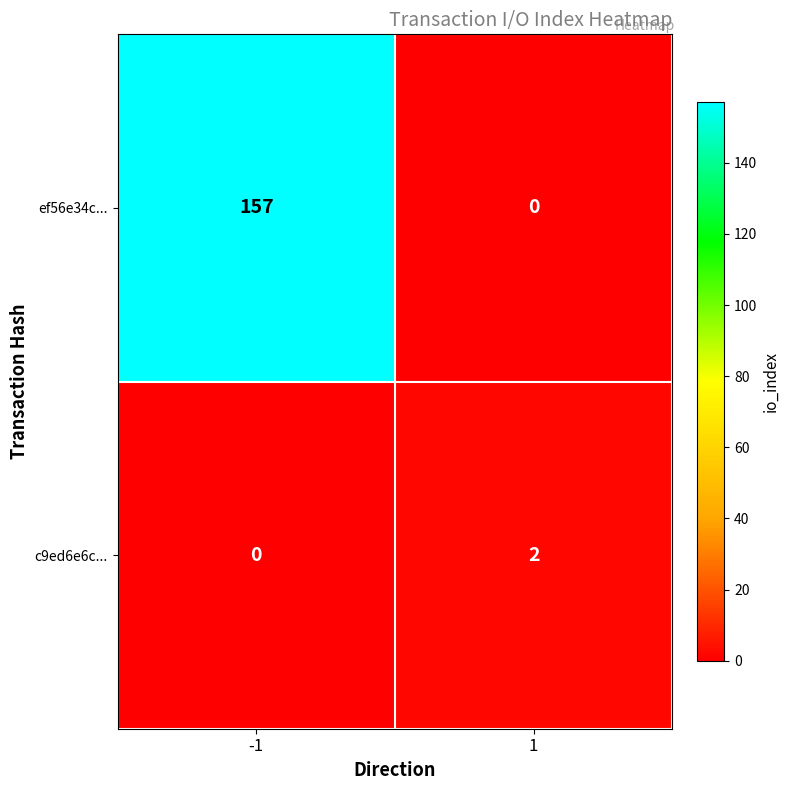

How many values in c9ed6e6c... are above zero?

1